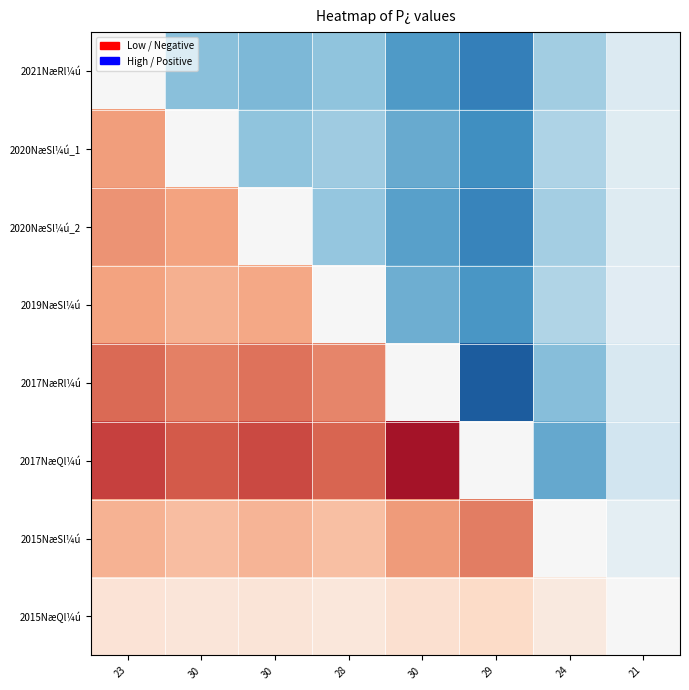

At how many categories does at least one series exceed 0?

7